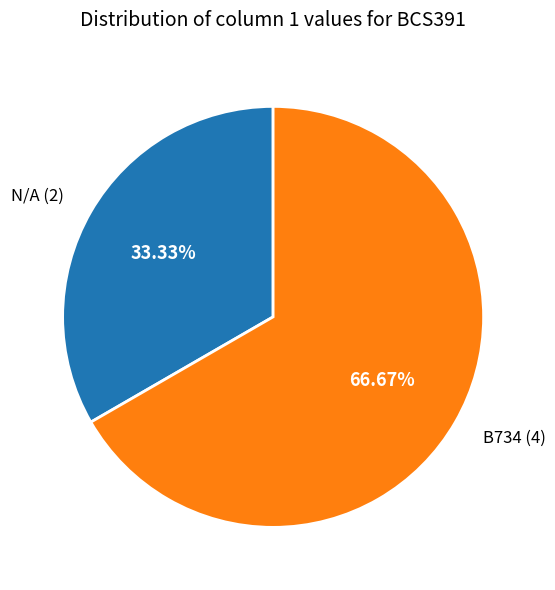

Does any single category account for the majority?

Yes